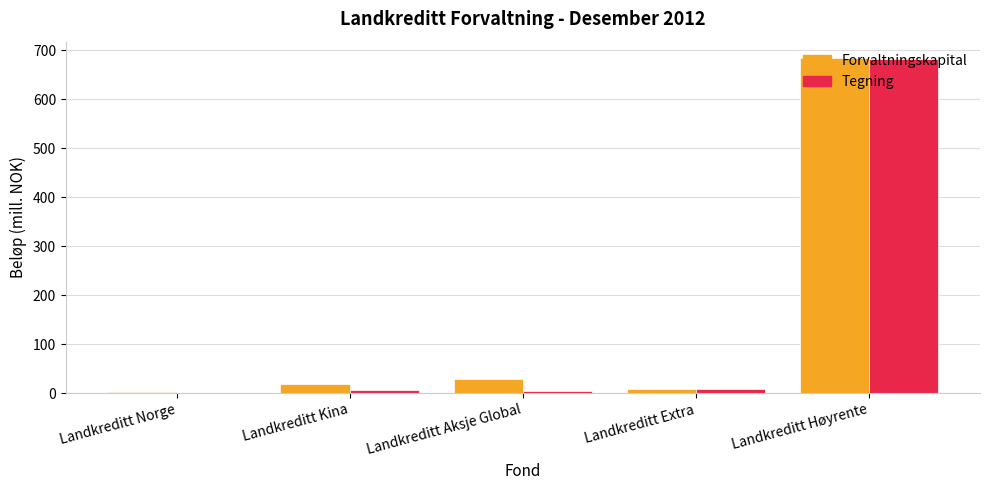

Count the number of data series in this chart.

2